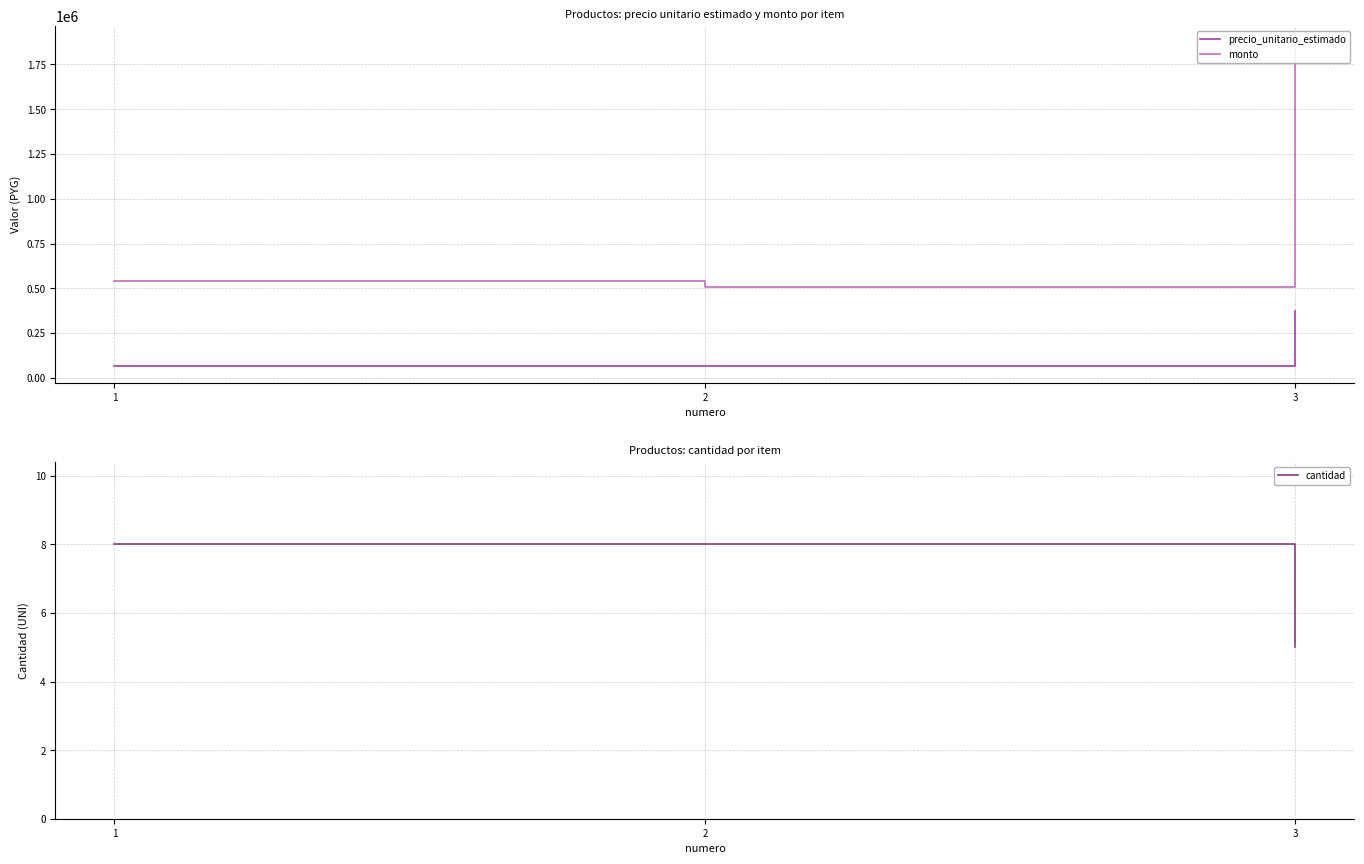

Which series has the widest spread of values?

monto